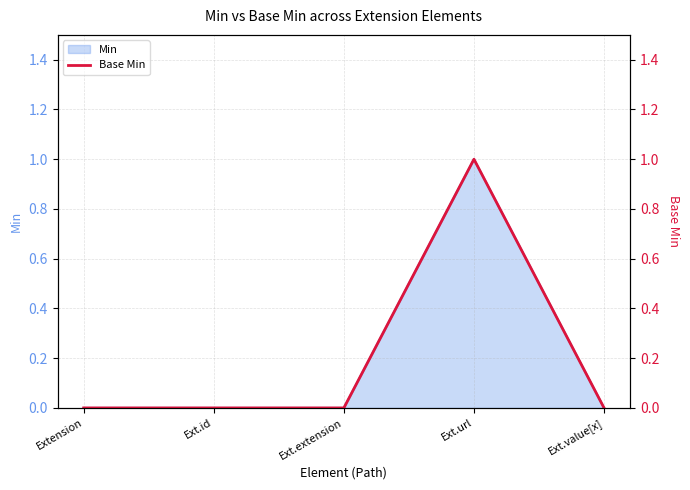

At which category does the data reach its first local peak?

Ext.url